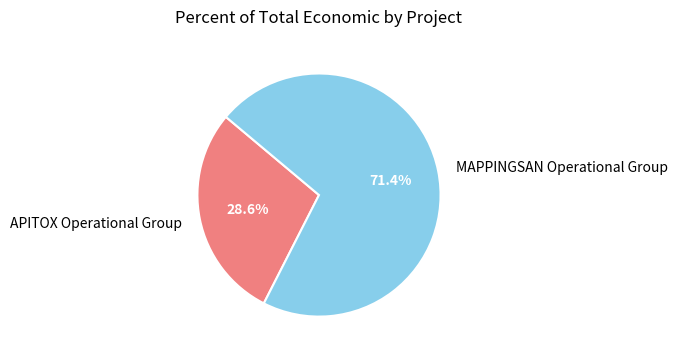

What is the smallest slice in the pie chart?

APITOX Operational Group